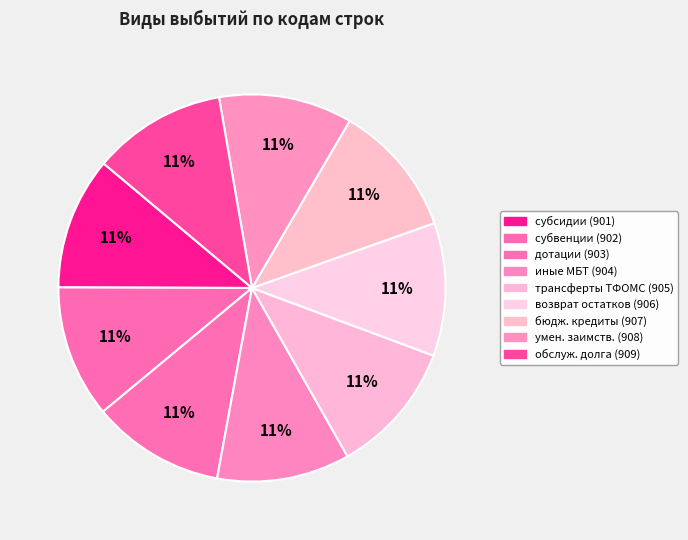

How many segments does this pie chart have?

9